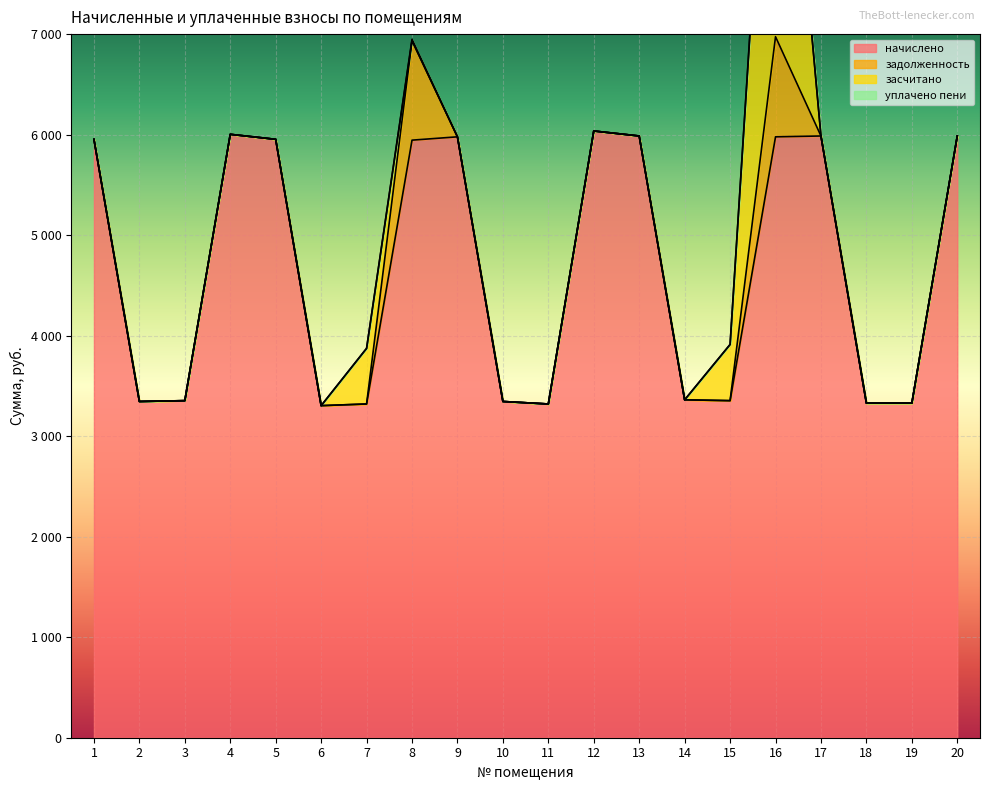

How many series are shown in this chart?

4